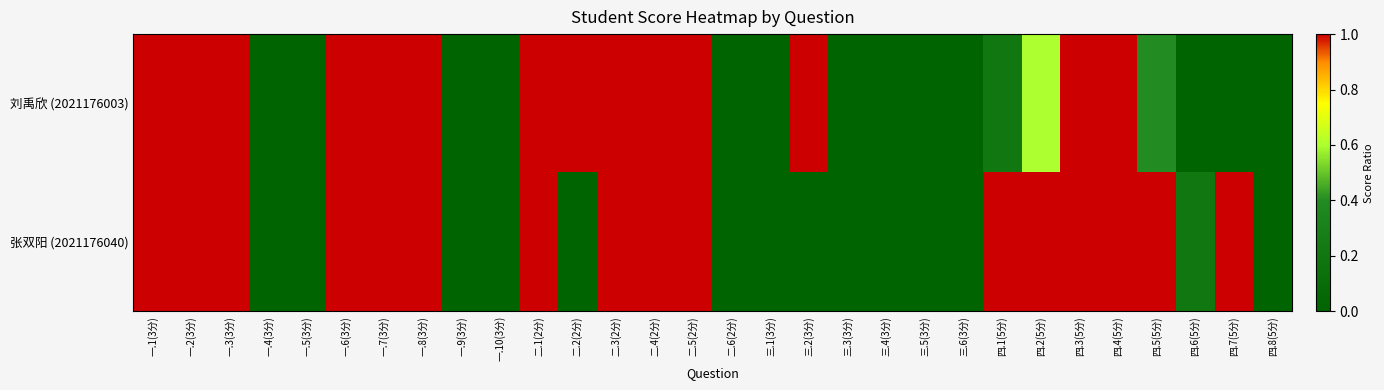

What is the maximum value shown in the chart?

1.0